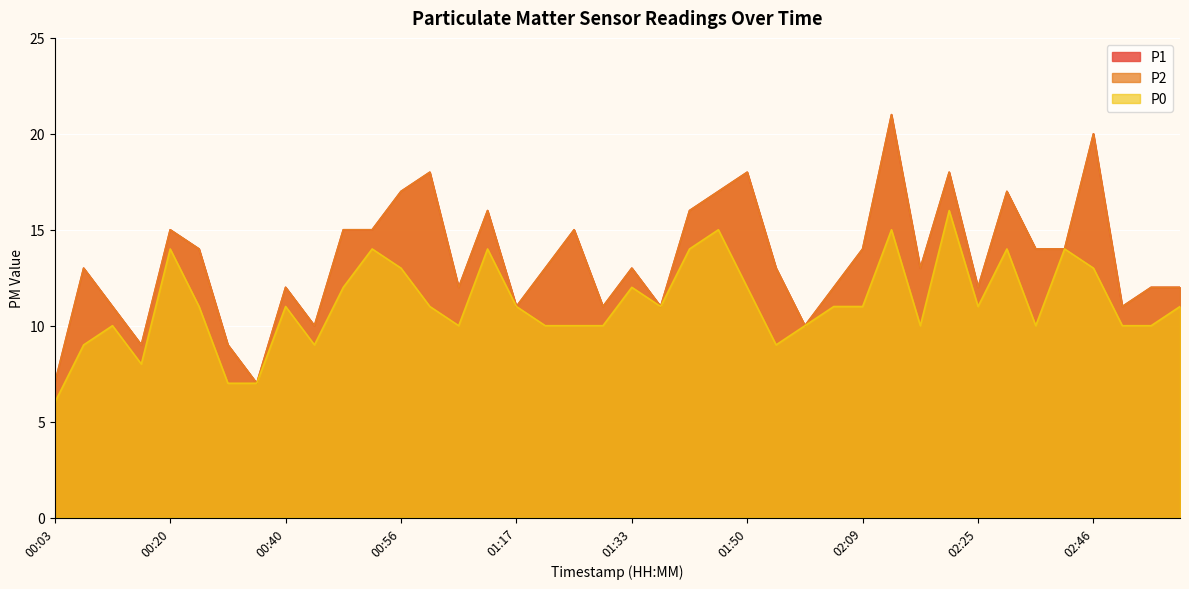

The P2 series shows 13 at 01:54. True or false?

True